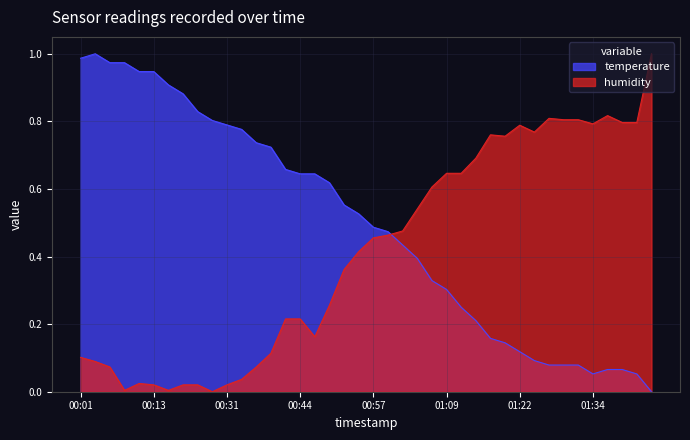

How many lines are shown in the chart?

2